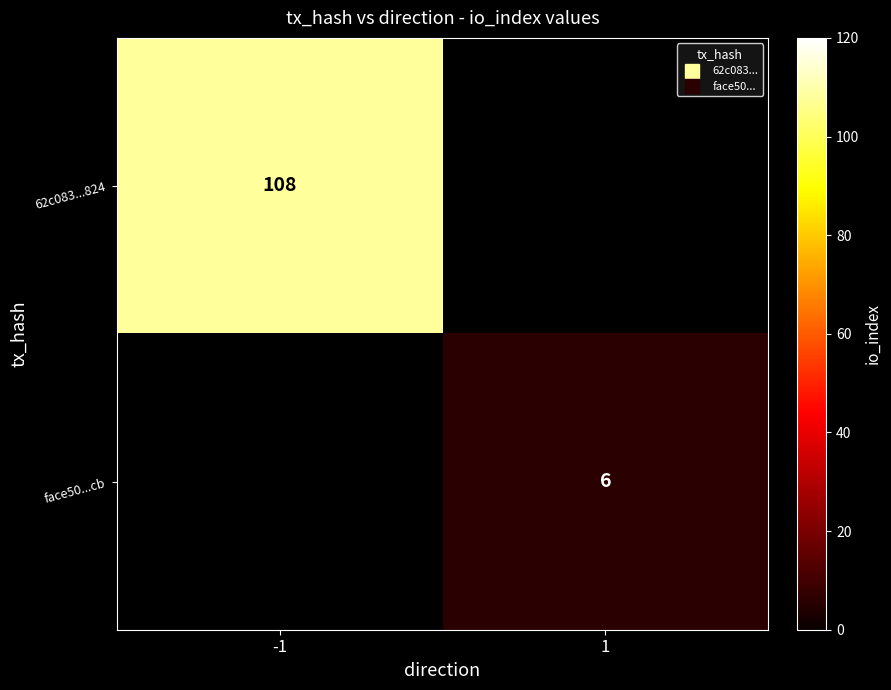

Rank the series at 1 from highest to lowest value.

62c083...824, face50...cb